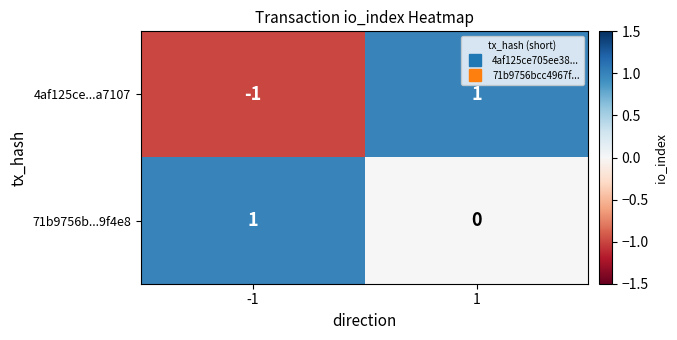

Which series changed the most between -1 and 1?

4af125ce...a7107